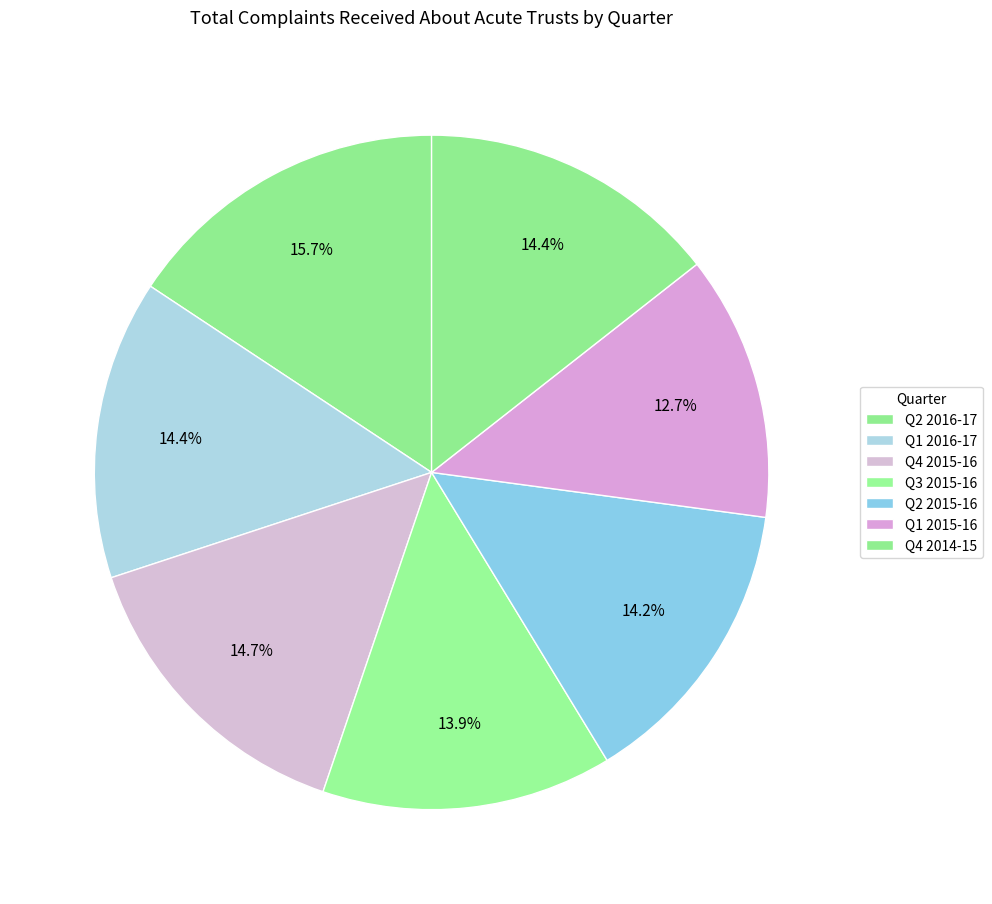

How many slices are in this pie chart?

7